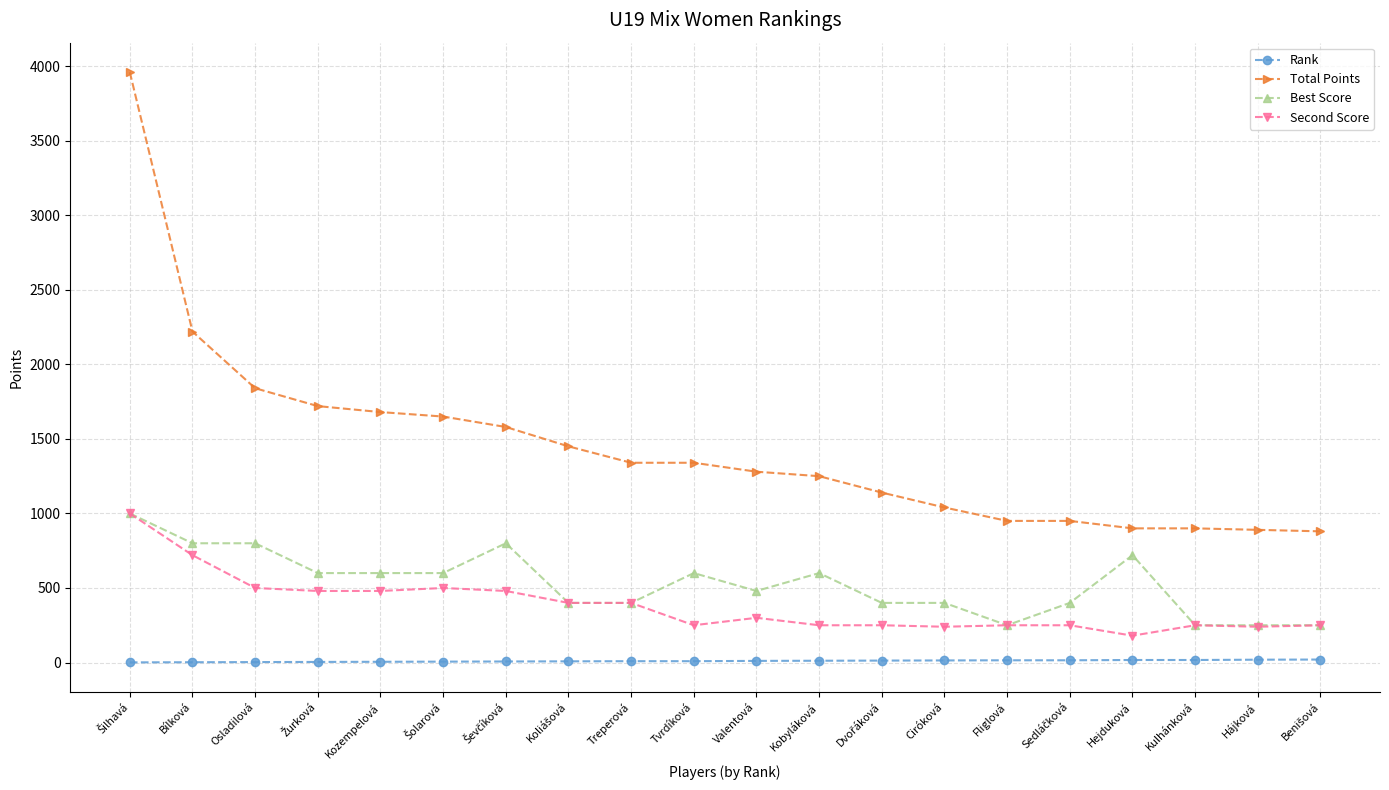

Where is Total Points nearest to the value 2420?

Bílková